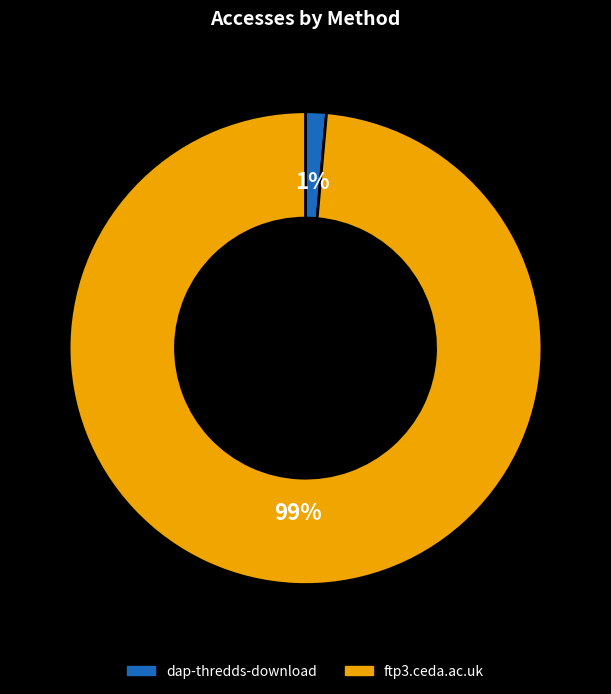

Which category has the biggest portion of the pie?

ftp3.ceda.ac.uk